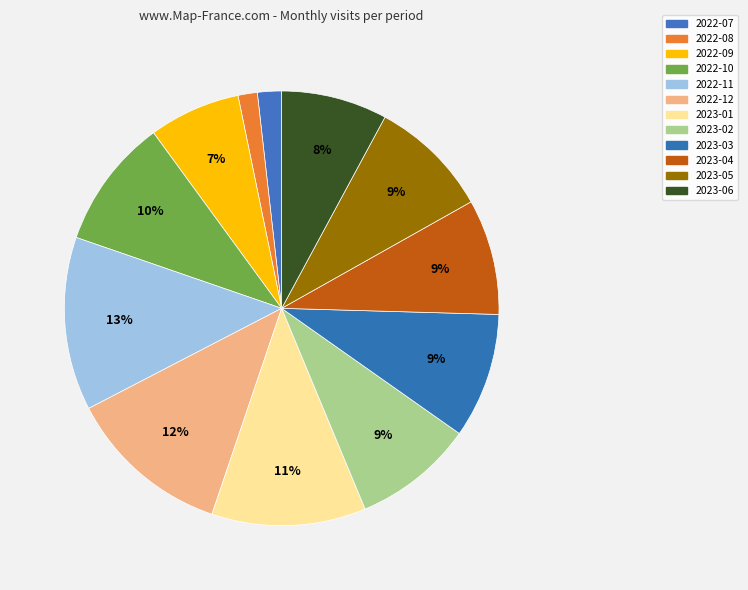

Count the number of slices in the pie.

12